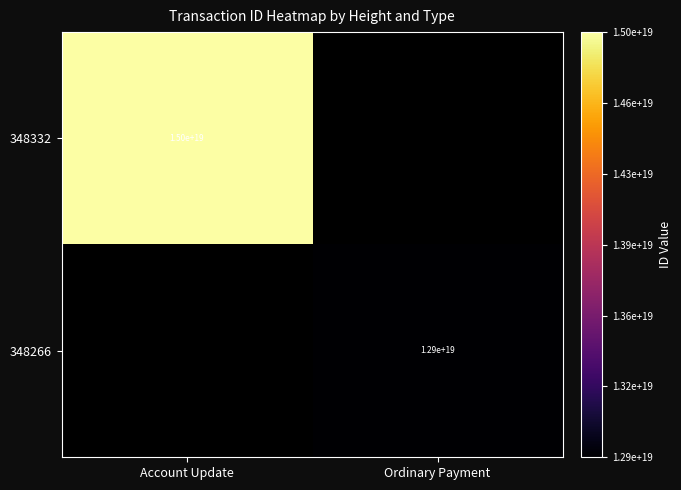

The 348332 series shows 15000000000000000000 at Account Update. True or false?

True